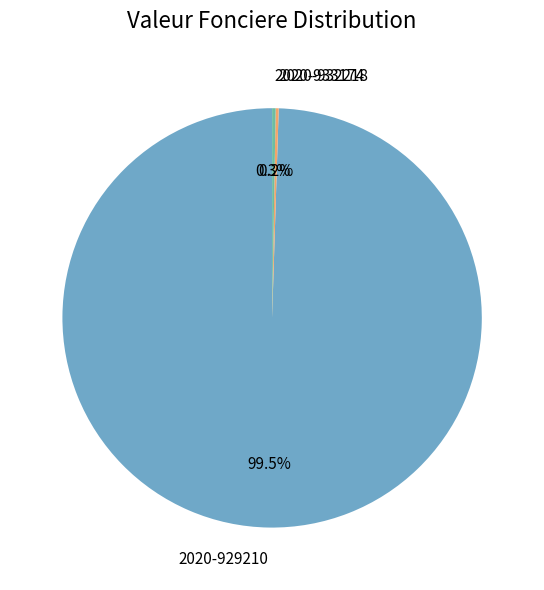

Which slice represents more than half of the pie?

2020-929210